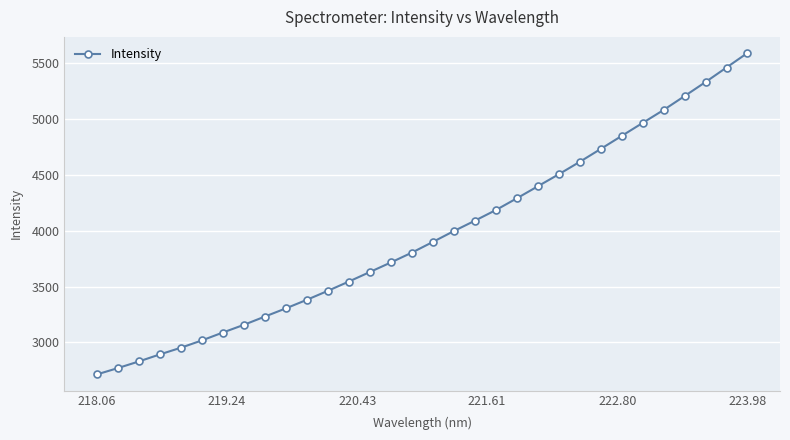

What is the smallest value displayed?

2713.1